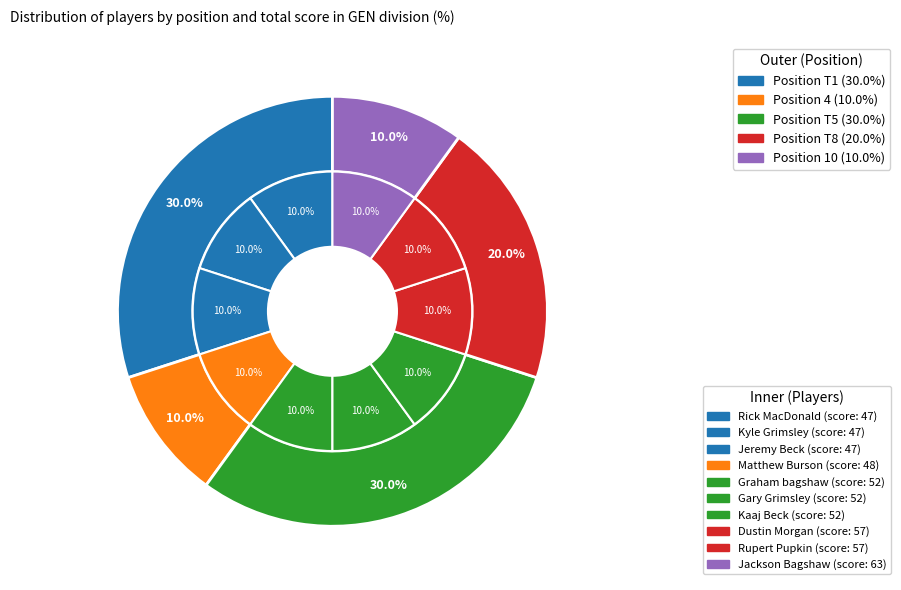

Count the number of slices in the pie.

5